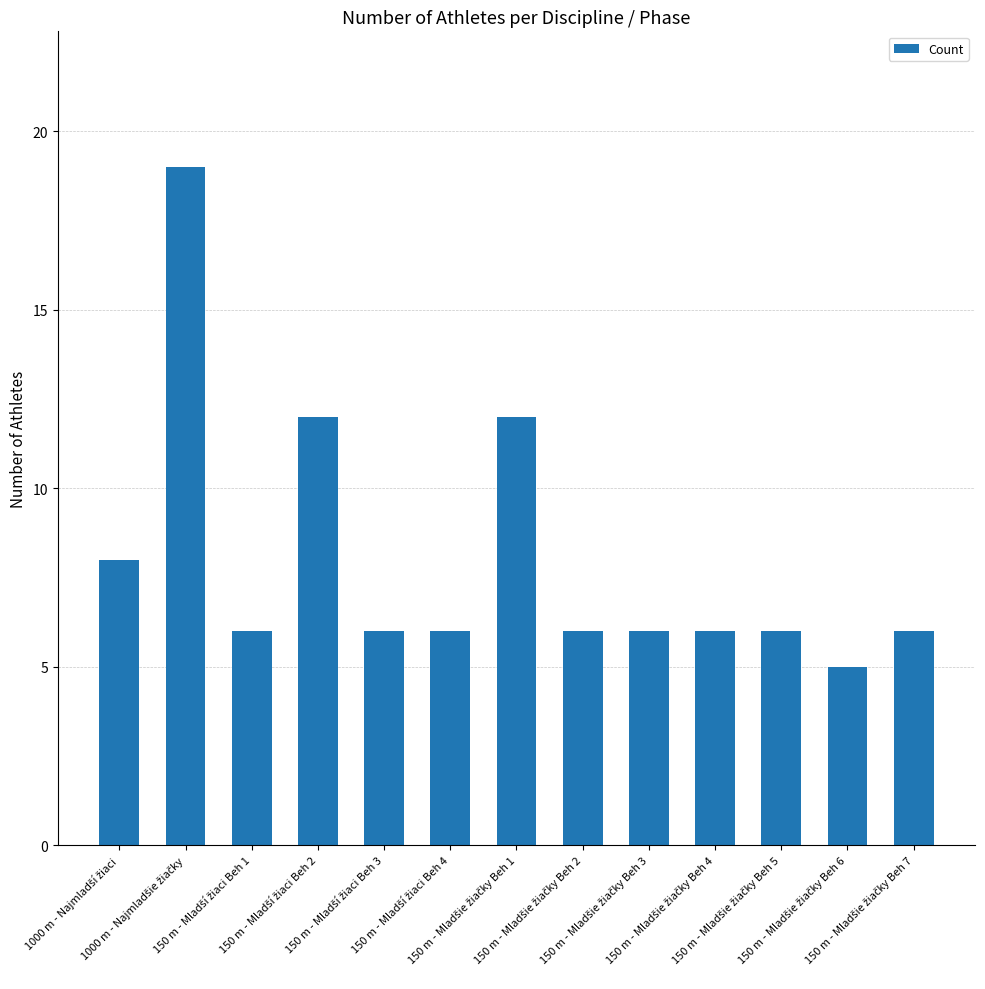

What is the difference between the maximum and minimum values?

14